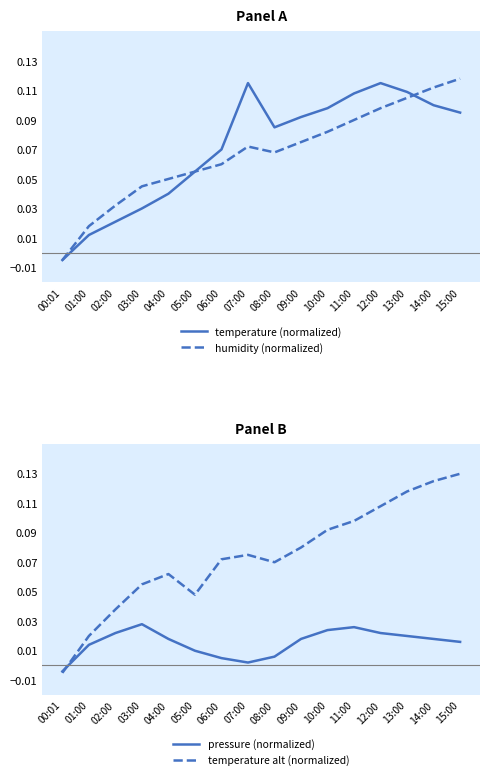

At which label does humidity (normalized) reach its peak?

15:00